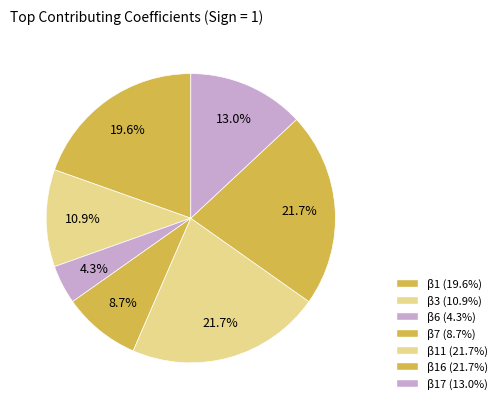

Count the number of slices in the pie.

7